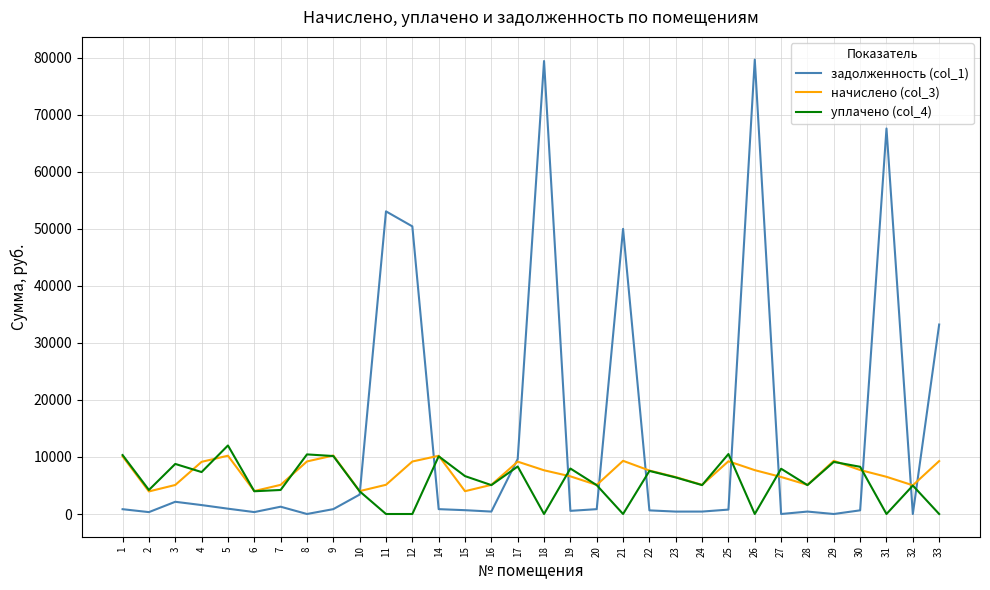

Is this an area chart (filled region under the line)?

No